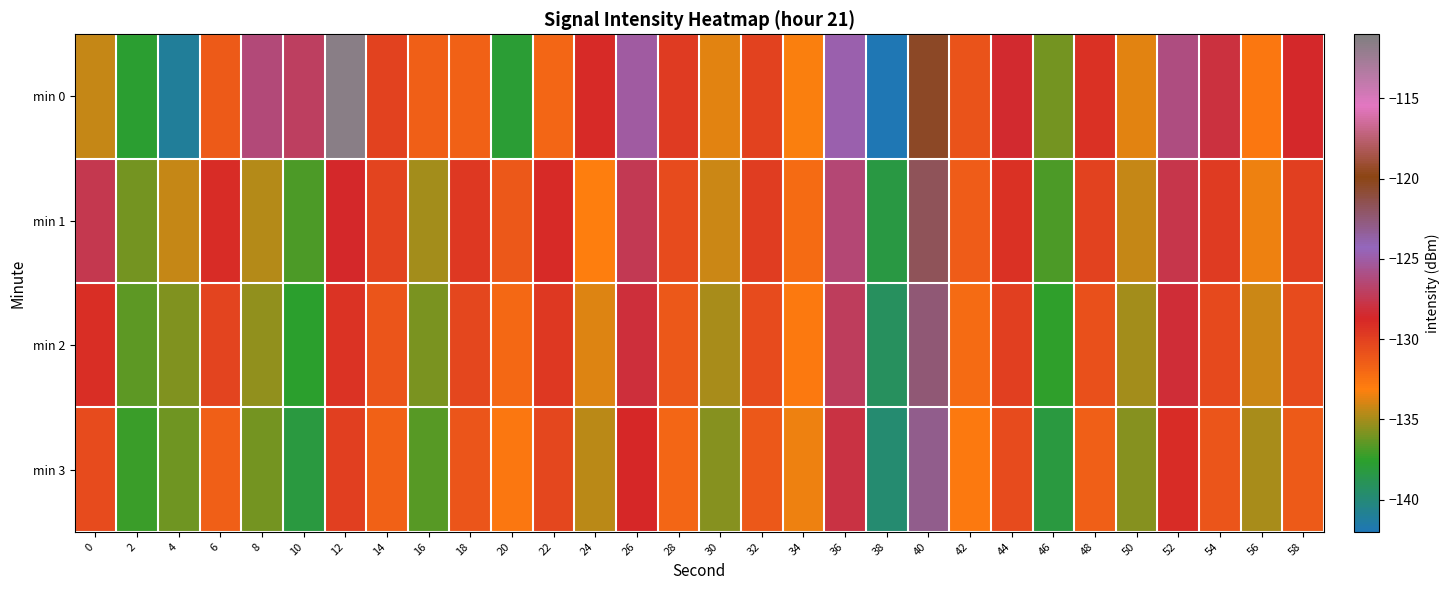

Which label corresponds to the smallest value in the chart?

38